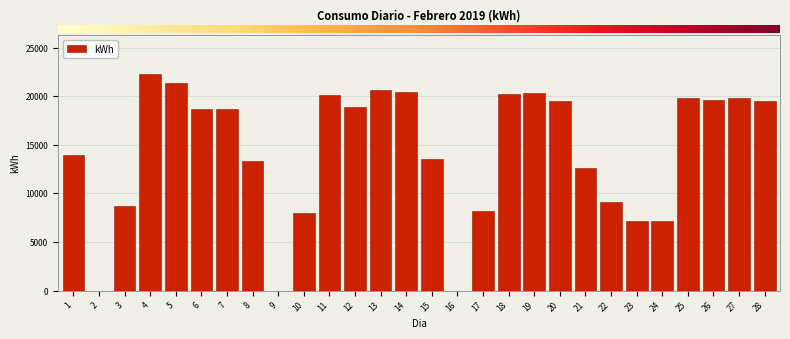

The value at 20 is 19511.1. True or false?

True